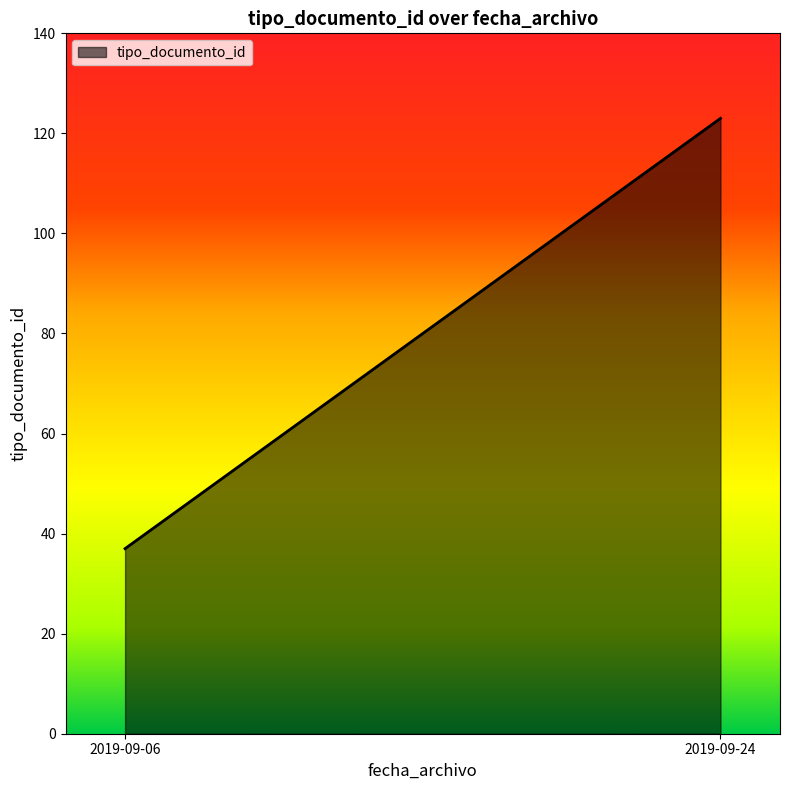

What is the approximate value at 2019-09-06, to the nearest 10?

40